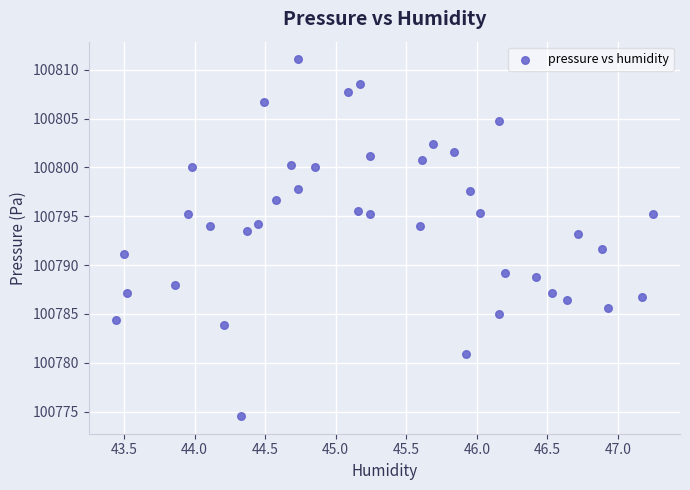

What is the range of X values (max minus min)?

3.8